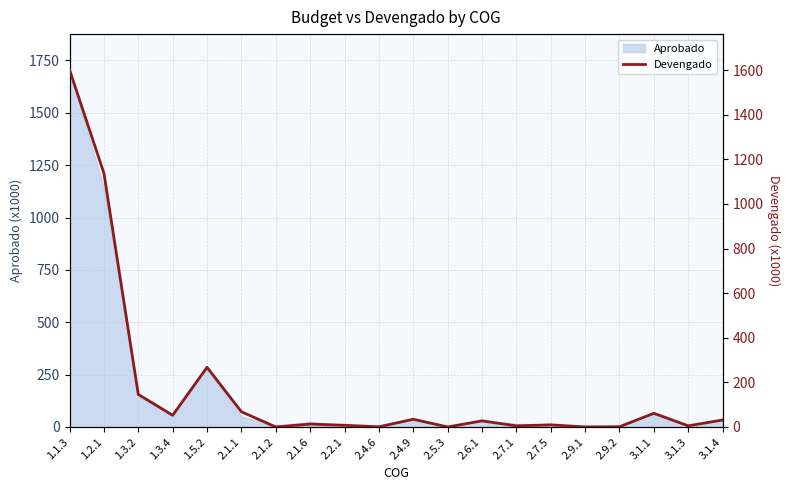

At which label does the data first exceed 27?

1.1.3